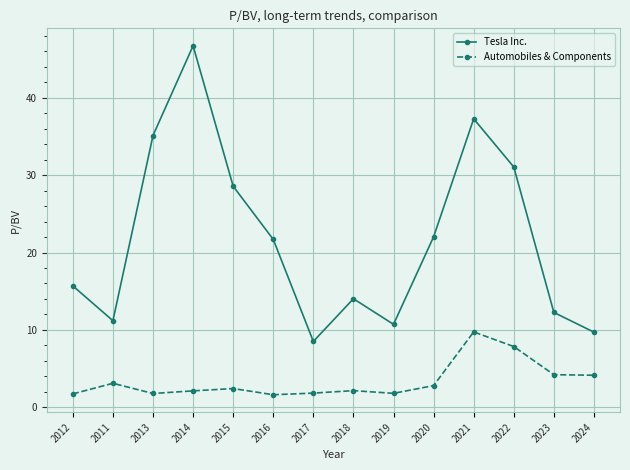

At which category does Tesla Inc. reach its first local valley?

2011